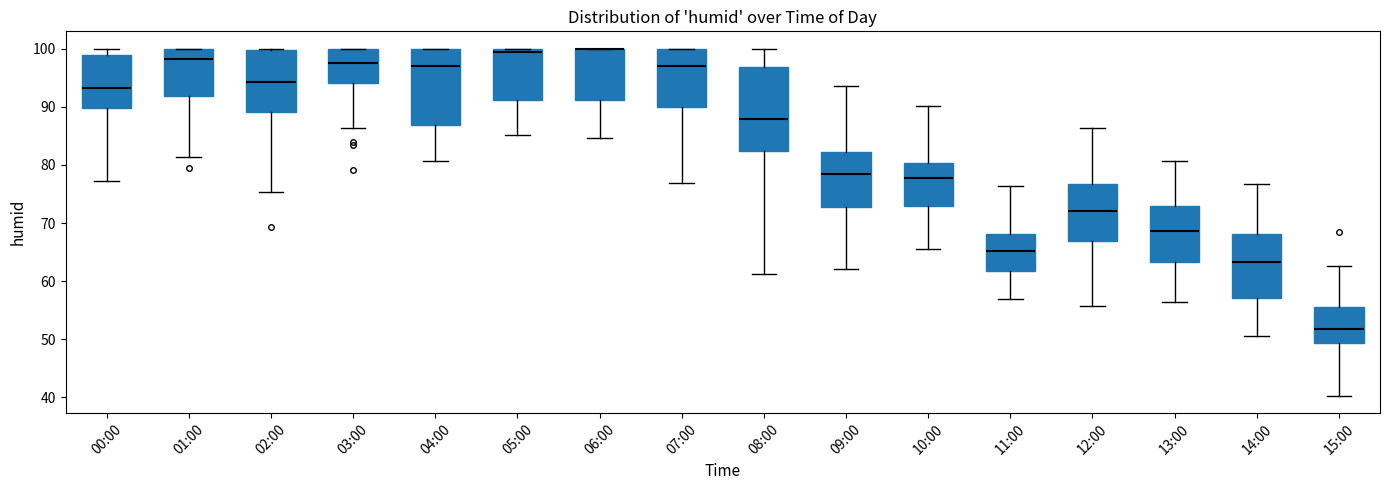

Which box is the tallest, from its lower edge to its upper edge?

08:00